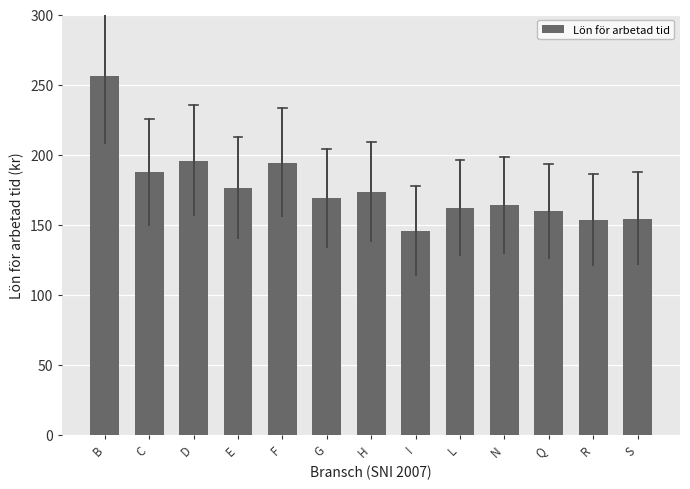

Which has a higher value, E or N?

E